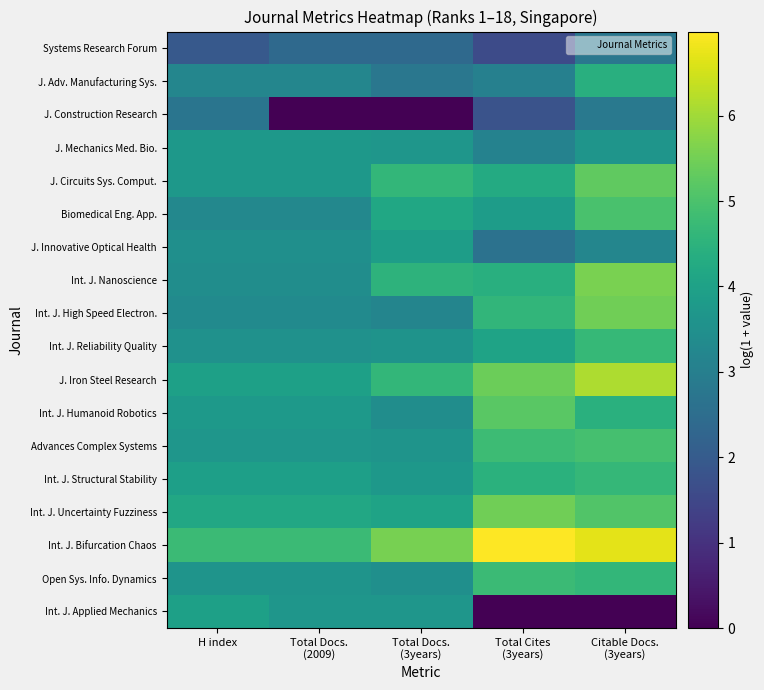

Reading left to right, list all the values displayed in this chart.

Systems Research Forum: H index=1.9	Total Docs.
(2009)=2.4	Total Docs.
(3years)=2.4	Total Cites
(3years)=1.6	Citable Docs.
(3years)=2.8
J. Adv. Manufacturing Sys.: H index=3.2	Total Docs.
(2009)=3.2	Total Docs.
(3years)=2.8	Total Cites
(3years)=3.0	Citable Docs.
(3years)=4.4
J. Construction Research: H index=2.7	Total Docs.
(2009)=0.0	Total Docs.
(3years)=0.0	Total Cites
(3years)=1.8	Citable Docs.
(3years)=2.8
J. Mechanics Med. Bio.: H index=3.7	Total Docs.
(2009)=3.7	Total Docs.
(3years)=3.7	Total Cites
(3years)=3.1	Citable Docs.
(3years)=3.6
J. Circuits Sys. Comput.: H index=3.7	Total Docs.
(2009)=3.7	Total Docs.
(3years)=4.6	Total Cites
(3years)=4.3	Citable Docs.
(3years)=5.3
Biomedical Eng. App.: H index=3.3	Total Docs.
(2009)=3.3	Total Docs.
(3years)=4.2	Total Cites
(3years)=3.9	Citable Docs.
(3years)=5.0
J. Innovative Optical Health: H index=3.5	Total Docs.
(2009)=3.5	Total Docs.
(3years)=3.9	Total Cites
(3years)=2.6	Citable Docs.
(3years)=3.2
Int. J. Nanoscience: H index=3.4	Total Docs.
(2009)=3.4	Total Docs.
(3years)=4.5	Total Cites
(3years)=4.4	Citable Docs.
(3years)=5.6
Int. J. High Speed Electron.: H index=3.3	Total Docs.
(2009)=3.3	Total Docs.
(3years)=3.2	Total Cites
(3years)=4.6	Citable Docs.
(3years)=5.5
Int. J. Reliability Quality: H index=3.5	Total Docs.
(2009)=3.5	Total Docs.
(3years)=3.6	Total Cites
(3years)=4.0	Citable Docs.
(3years)=4.7
J. Iron Steel Research: H index=4.0	Total Docs.
(2009)=4.0	Total Docs.
(3years)=4.6	Total Cites
(3years)=5.4	Citable Docs.
(3years)=6.1
Int. J. Humanoid Robotics: H index=3.8	Total Docs.
(2009)=3.8	Total Docs.
(3years)=3.4	Total Cites
(3years)=5.2	Citable Docs.
(3years)=4.4
Advances Complex Systems: H index=3.7	Total Docs.
(2009)=3.7	Total Docs.
(3years)=3.6	Total Cites
(3years)=4.8	Citable Docs.
(3years)=4.9
Int. J. Structural Stability: H index=3.9	Total Docs.
(2009)=3.9	Total Docs.
(3years)=3.7	Total Cites
(3years)=4.5	Citable Docs.
(3years)=4.6
Int. J. Uncertainty Fuzziness: H index=4.2	Total Docs.
(2009)=4.2	Total Docs.
(3years)=4.1	Total Cites
(3years)=5.5	Citable Docs.
(3years)=5.1
Int. J. Bifurcation Chaos: H index=4.8	Total Docs.
(2009)=4.8	Total Docs.
(3years)=5.6	Total Cites
(3years)=7.0	Citable Docs.
(3years)=6.7
Open Sys. Info. Dynamics: H index=3.6	Total Docs.
(2009)=3.6	Total Docs.
(3years)=3.5	Total Cites
(3years)=4.8	Citable Docs.
(3years)=4.6
Int. J. Applied Mechanics: H index=4.0	Total Docs.
(2009)=3.7	Total Docs.
(3years)=3.7	Total Cites
(3years)=0.0	Citable Docs.
(3years)=0.0